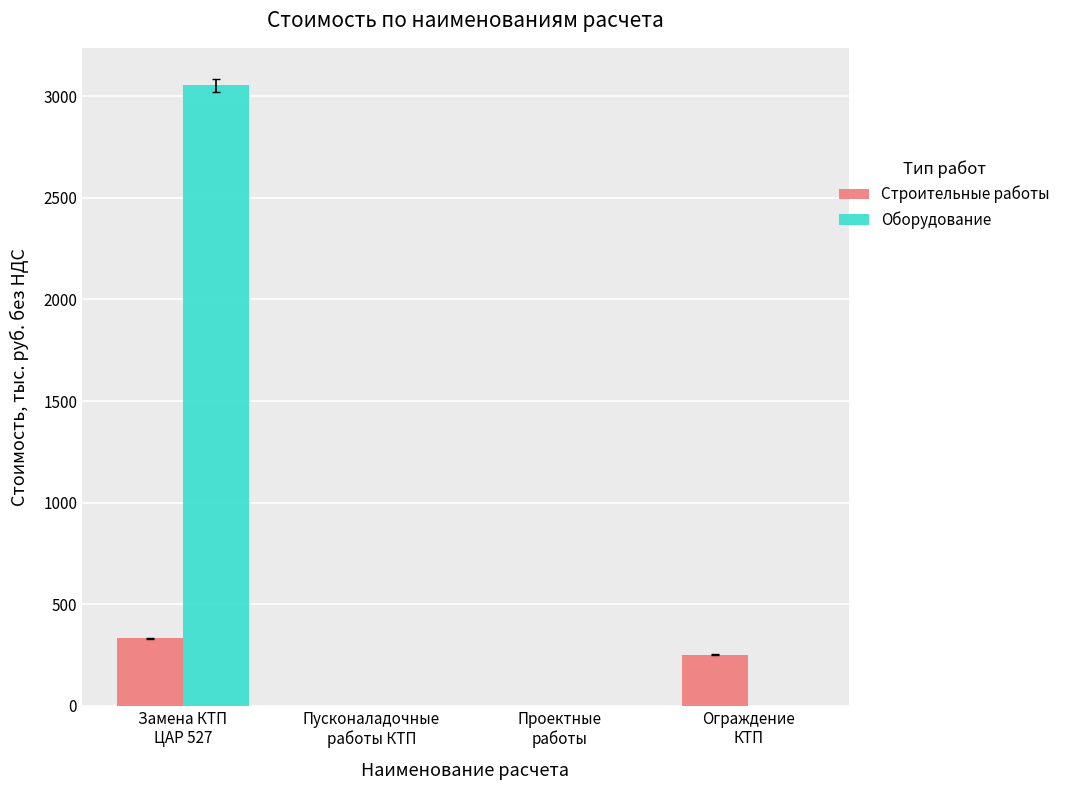

Count the number of data series in this chart.

2